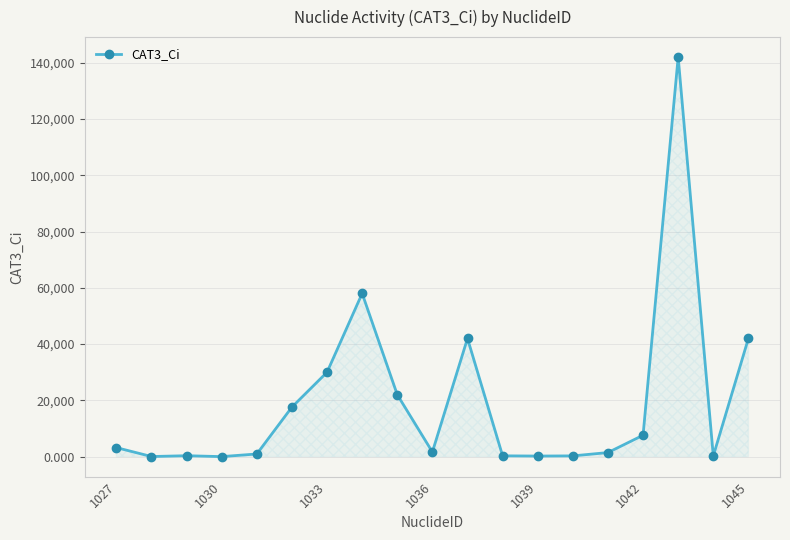

What is the maximum value shown in the chart?

142000.0